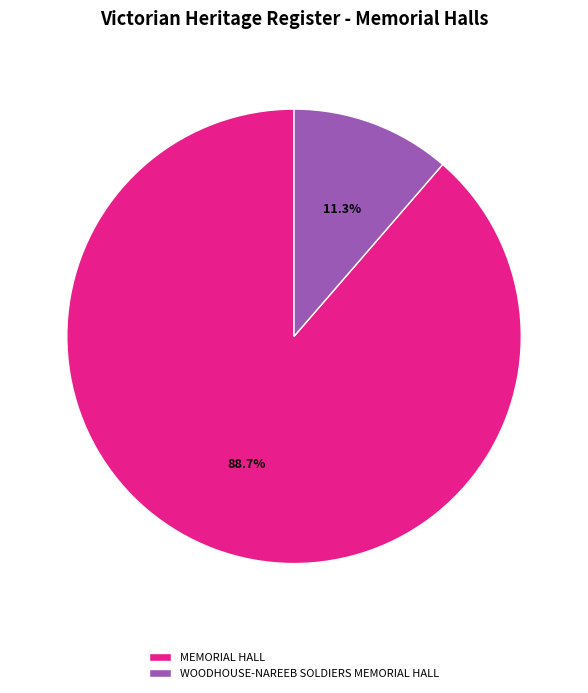

Count the number of slices in the pie.

2